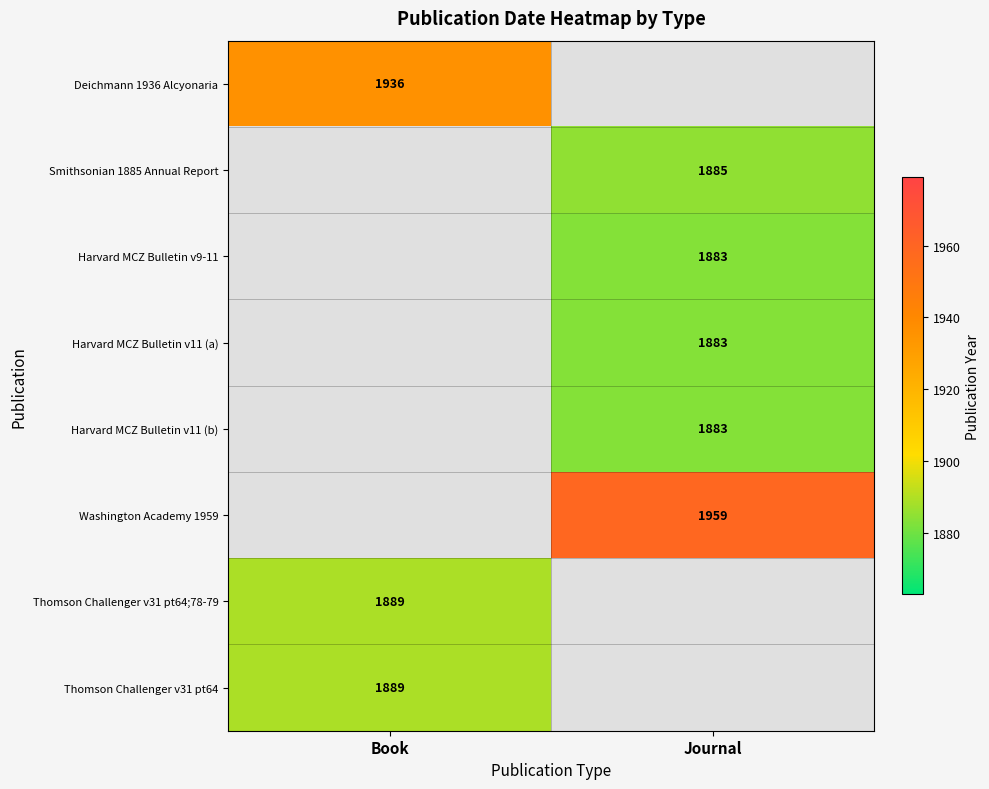

Is it true that Thomson Challenger v31 pt64 equals 618.7 at Book?

False